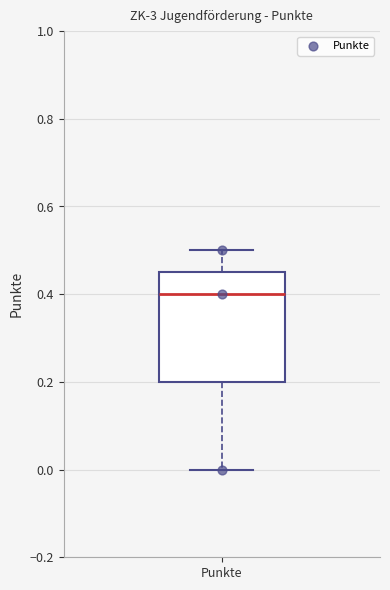

Transcribe this box plot: give where the median line is, the range the box spans, and where the two whiskers end, as read against the y-axis. The values are not printed on the chart, so give them approximately, as read against the axis.

median 0.40, box 0.20 to 0.46, whiskers 0.00 to 0.50